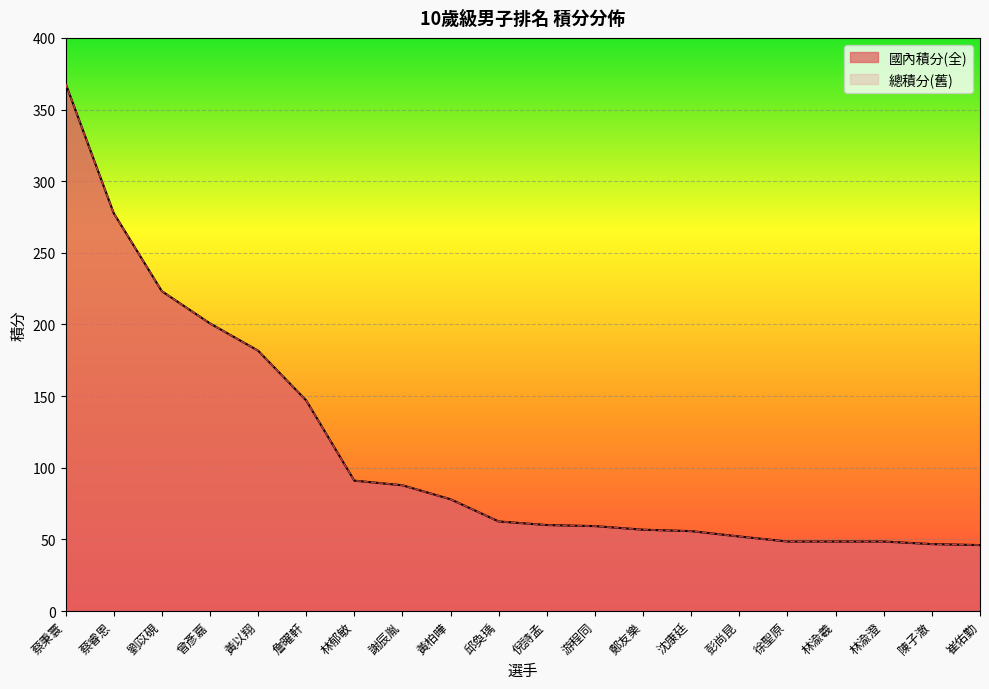

Reading left to right, what are all the values shown in this chart?

國內積分(全): 蔡秉寰=368.2	蔡睿恩=277.8	劉苡硯=223.2	曾彥嘉=200.8	黃以翔=181.8	詹曜軒=147.0	林郁敏=91.0	謝辰胤=87.8	黃柏曄=78.0	邱奐瑀=62.5	倪詩孟=60.0	游程同=59.2	鄭友樂=56.8	沈康廷=55.8	彭尚昆=52.0	徐聖原=48.5	林渝羲=48.5	林渝澄=48.5	陳子澈=46.7	崔佑勤=46.0
總積分(舊): 蔡秉寰=368.2	蔡睿恩=277.8	劉苡硯=223.2	曾彥嘉=200.8	黃以翔=181.8	詹曜軒=147.0	林郁敏=91.0	謝辰胤=87.8	黃柏曄=78.0	邱奐瑀=62.5	倪詩孟=60.0	游程同=59.2	鄭友樂=56.8	沈康廷=55.8	彭尚昆=52.0	徐聖原=48.5	林渝羲=48.5	林渝澄=48.5	陳子澈=46.7	崔佑勤=46.0